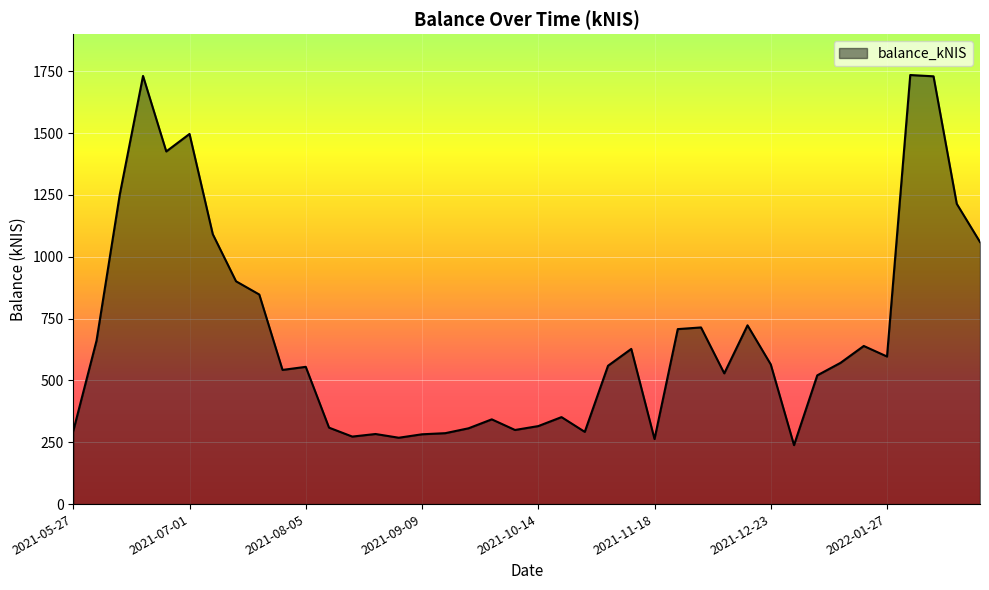

What is the difference between the maximum and minimum values?

1496.4